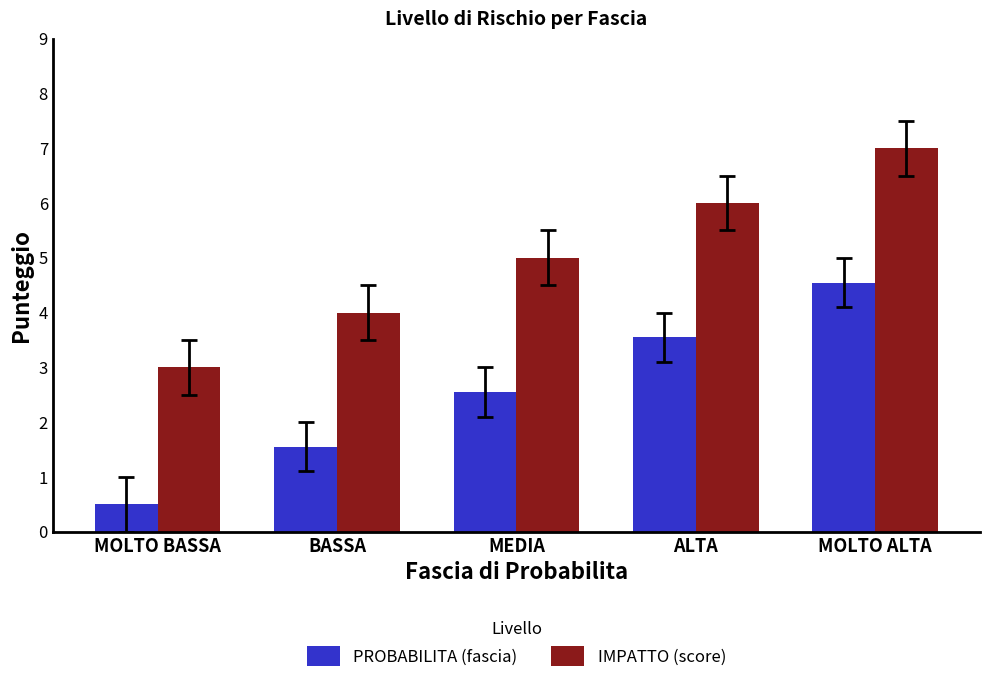

What position from the right is BASSA?

4